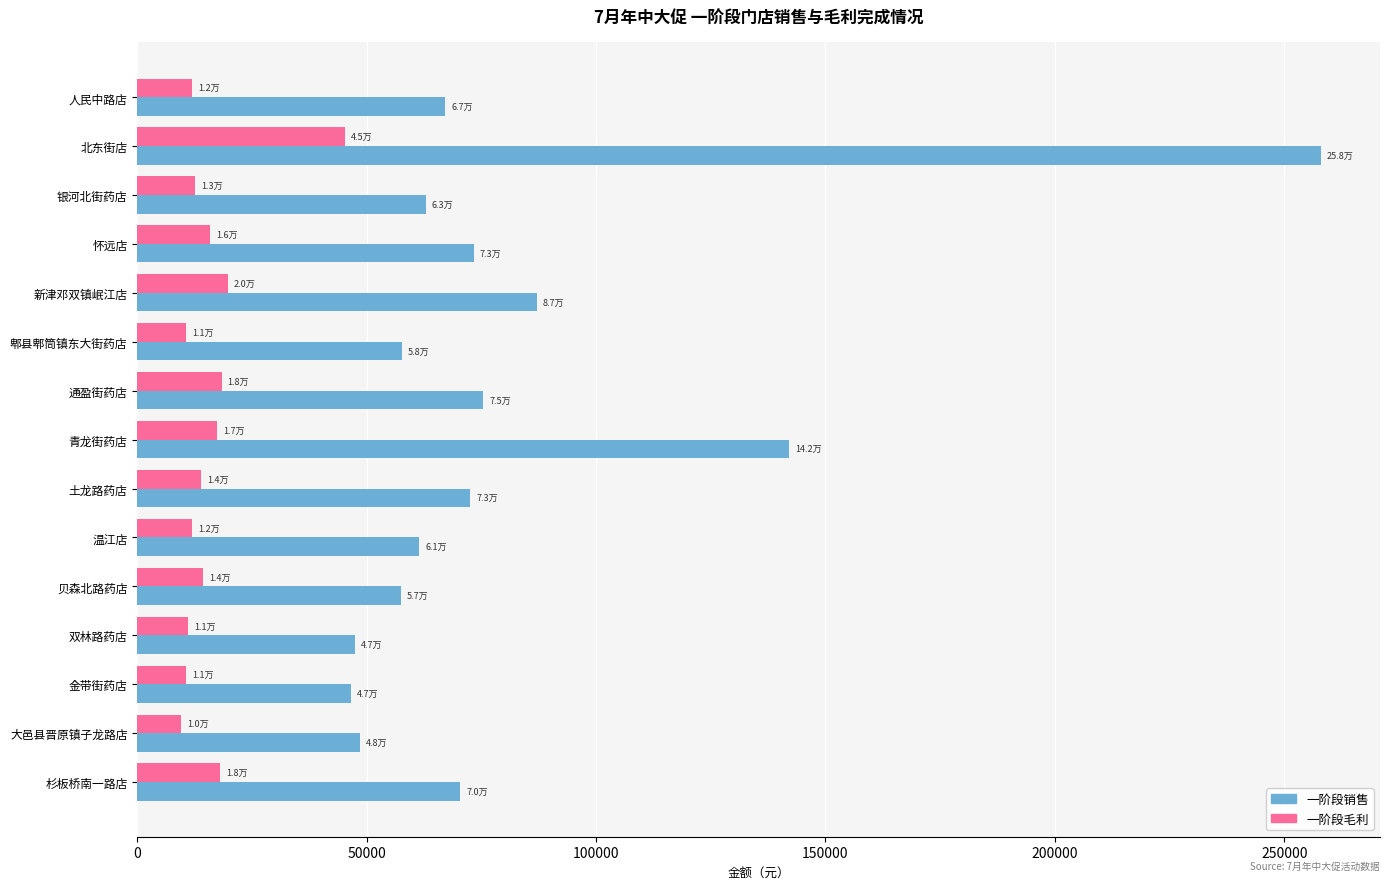

What is the spread (max minus min) of values at 北东街店?

212597.5